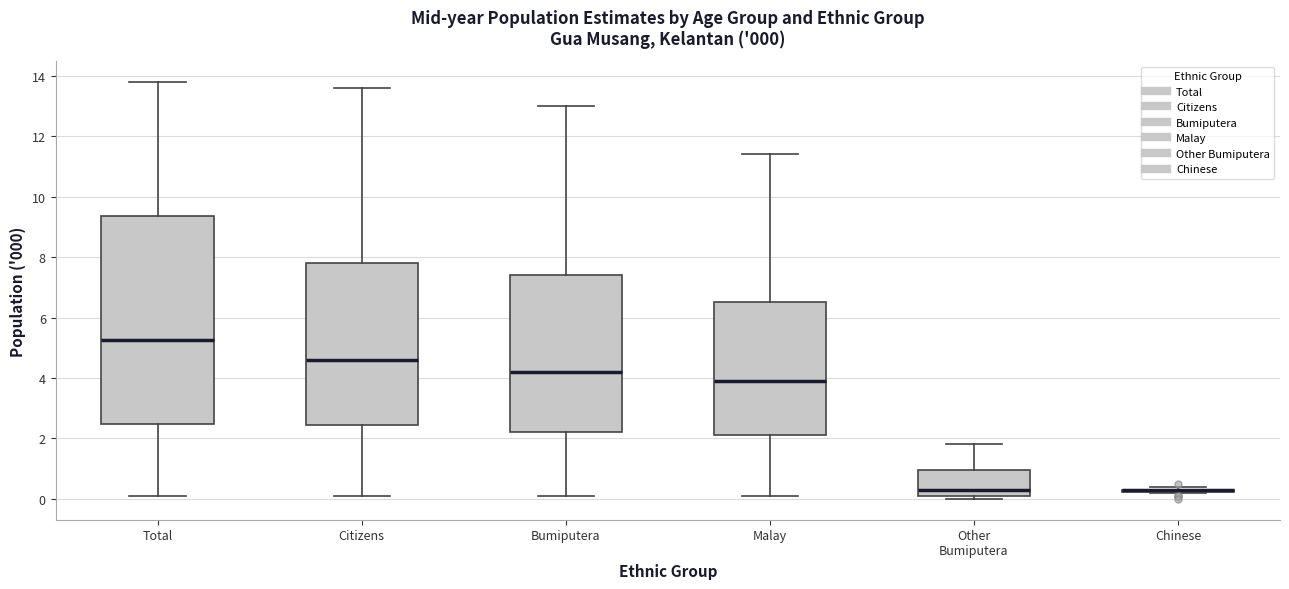

Which box is the tallest, from its lower edge to its upper edge?

Total